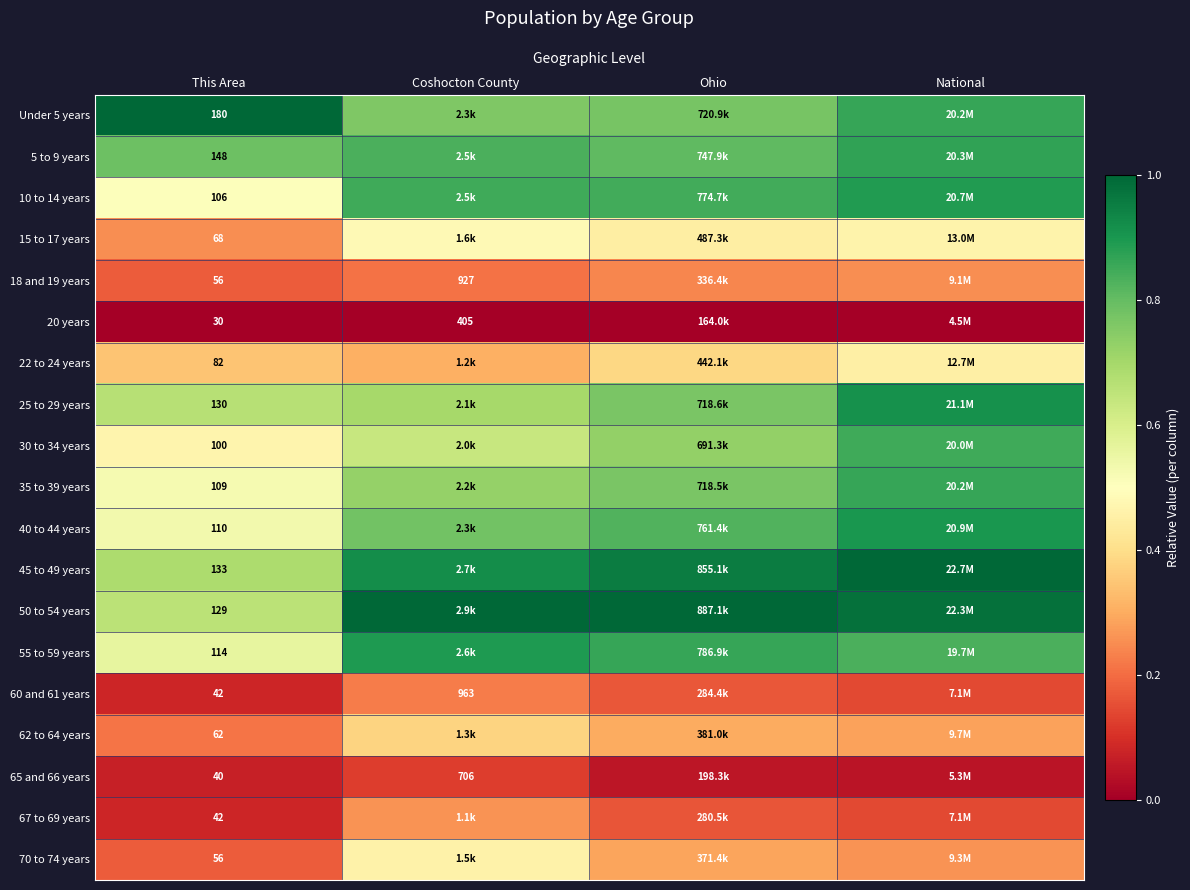

Which category has the lowest value across all series?

This Area